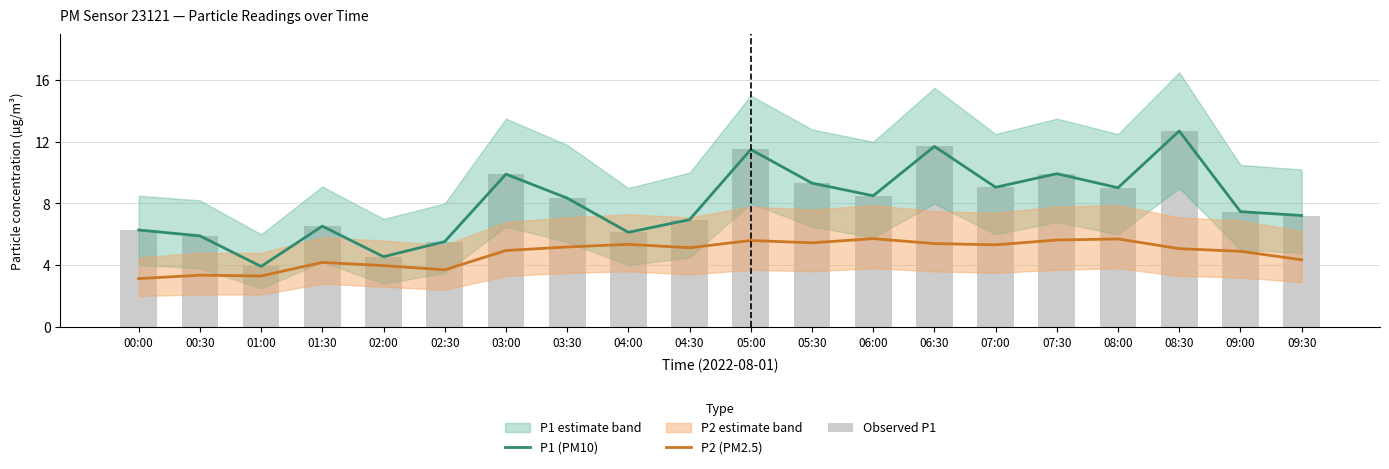

Rank the series by their maximum value, from highest to lowest.

P1 (PM10), Observed P1, P2 (PM2.5)